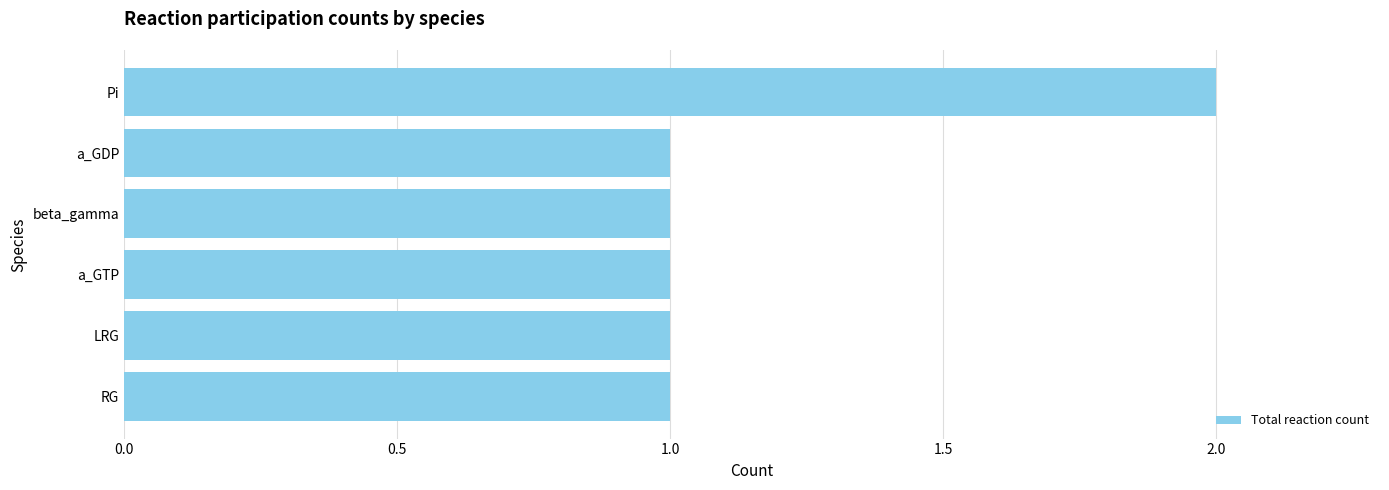

What is the change in value from beta_gamma to Pi?

+1